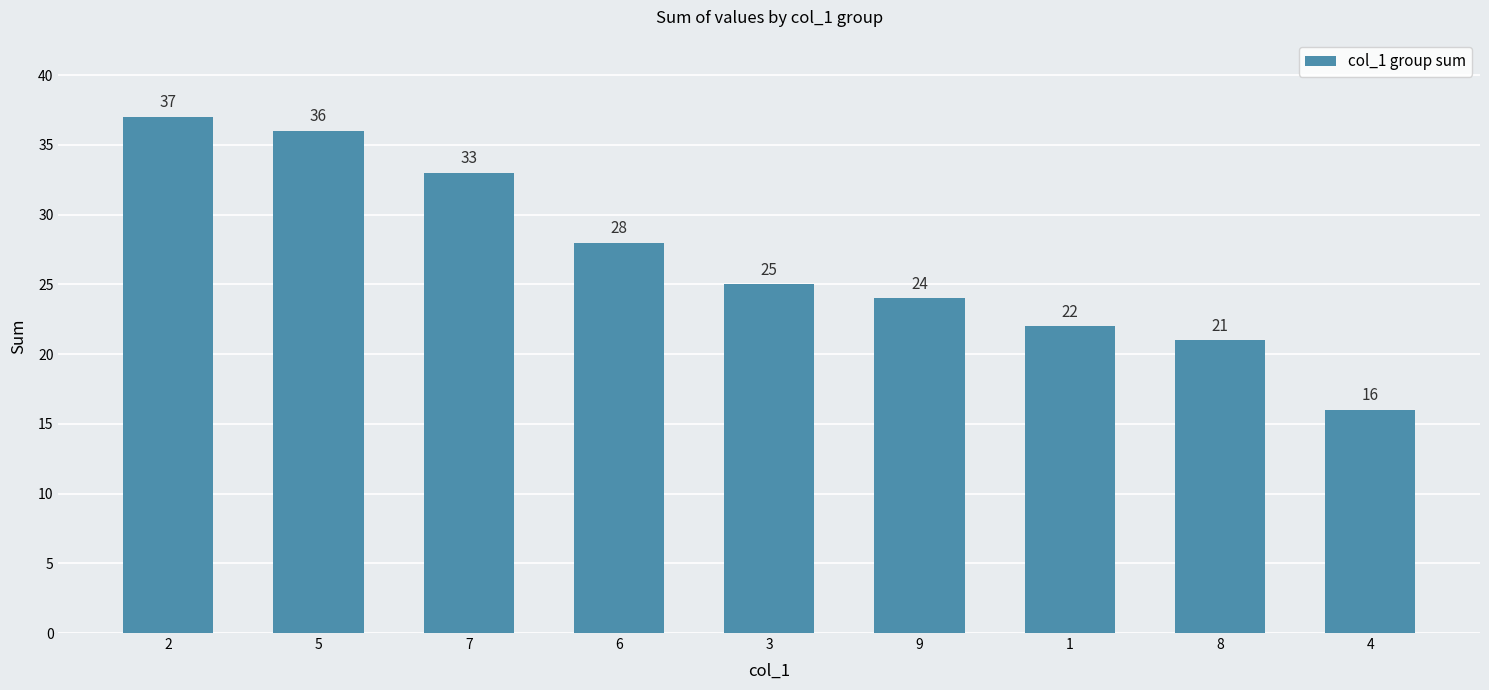

Which has a higher value, 3 or 4?

3